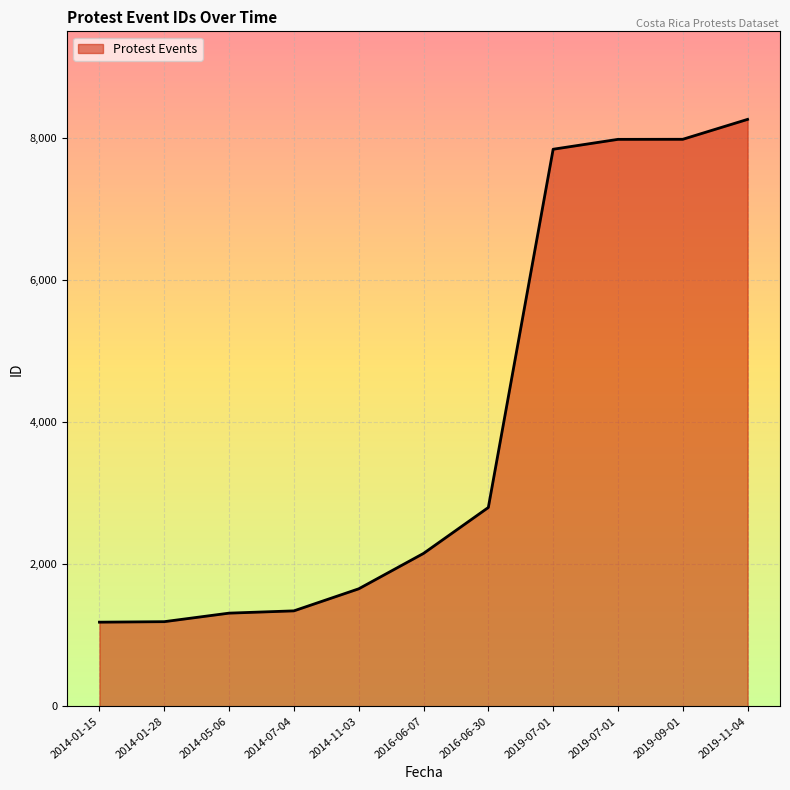

Where does the data first go above 2151?

2016-06-30